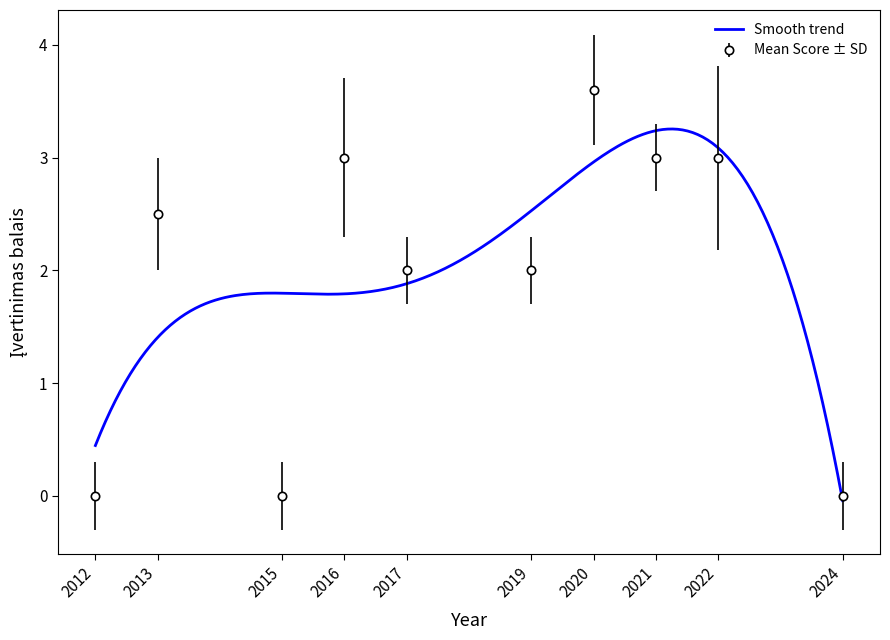

At which label does Smooth trend reach its minimum?

2024